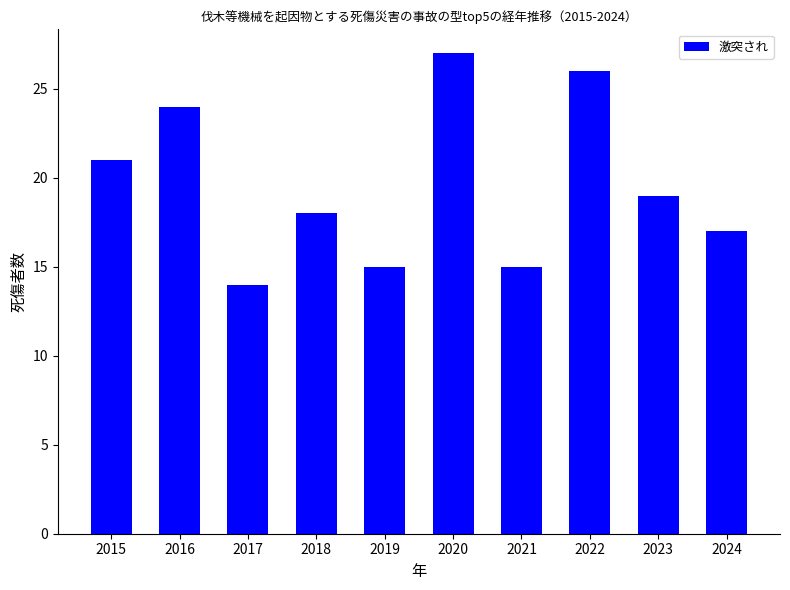

How many data points does each series have?

10